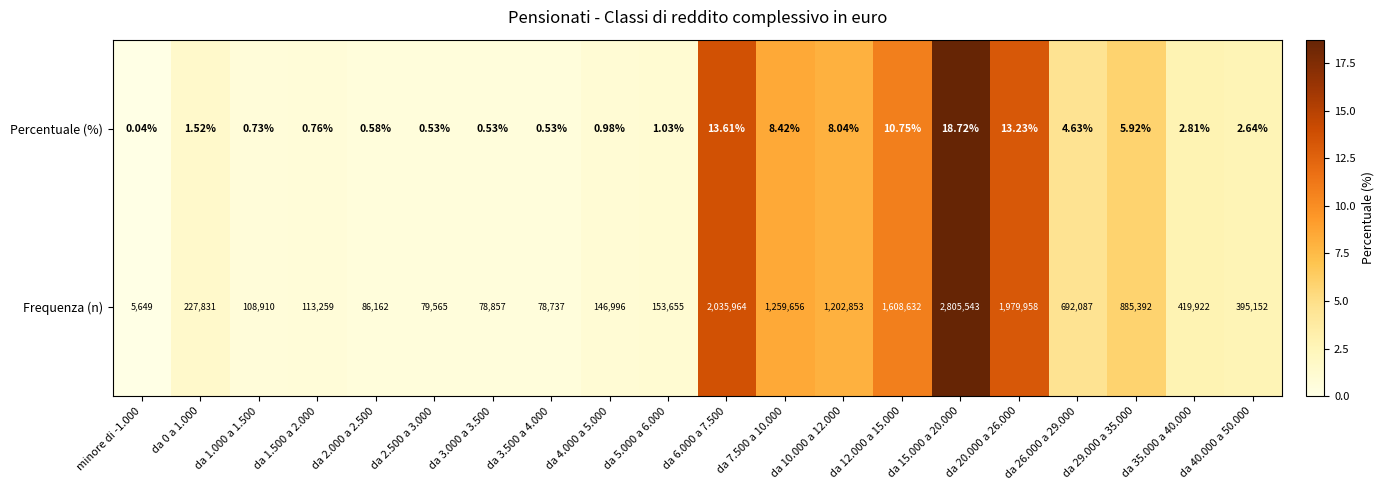

Which category has the lowest value across all series?

minore di -1.000